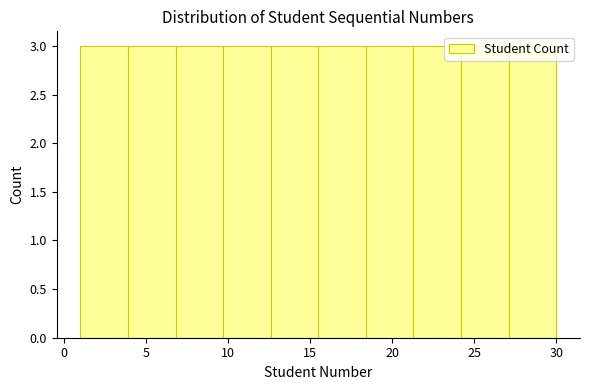

Reading left to right, list every bar in this chart as the range it spans on the x-axis followed by its height. Neither the bar edges nor the heights are printed on the chart, so give them approximately, as read against the axes.

1.0 to 3.9: 3
3.9 to 6.8: 3
6.8 to 9.7: 3
9.7 to 12.6: 3
12.6 to 15.5: 3
15.5 to 18.4: 3
18.4 to 21.3: 3
21.3 to 24.2: 3
24.2 to 27.1: 3
27.1 to 30.0: 3